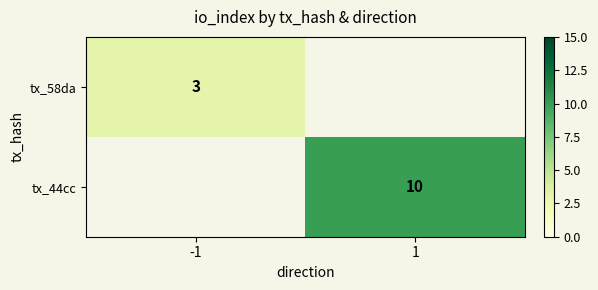

The tx_44cc series shows 10 at 1. True or false?

True